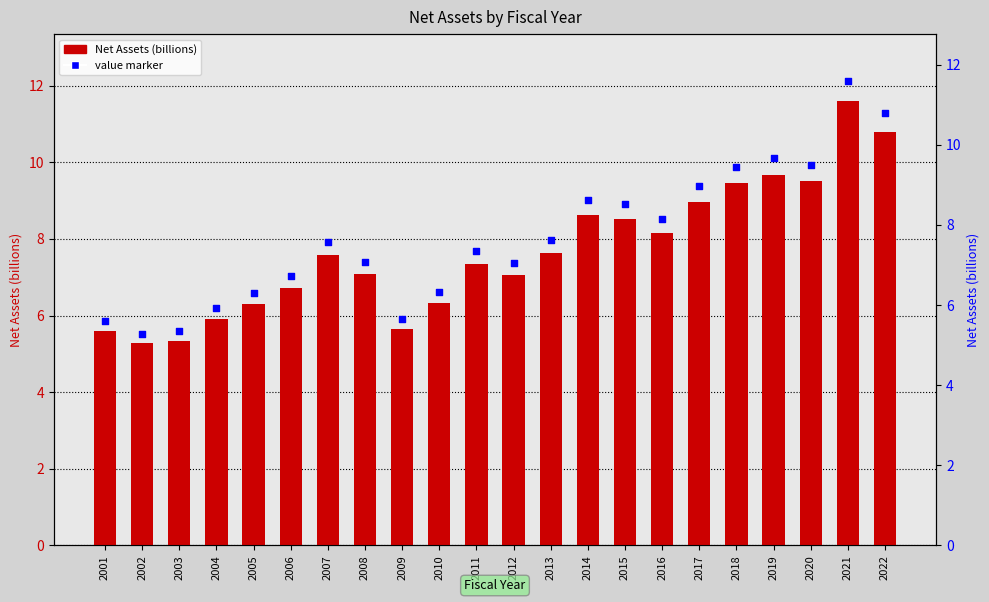

What is the change in value from 2004 to 2021?

+5.7